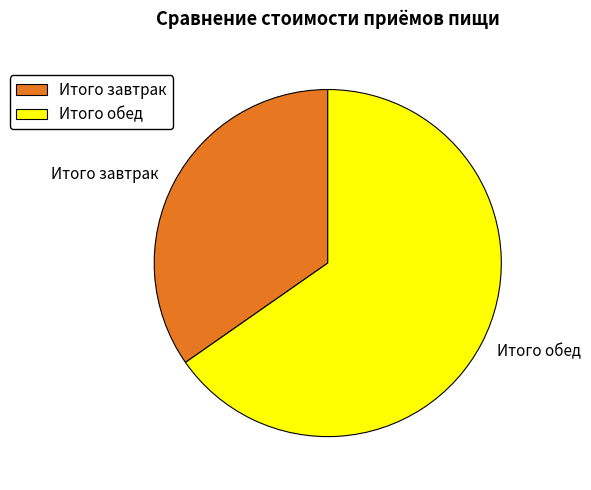

Is it true that Итого обед is 52% of the pie?

False